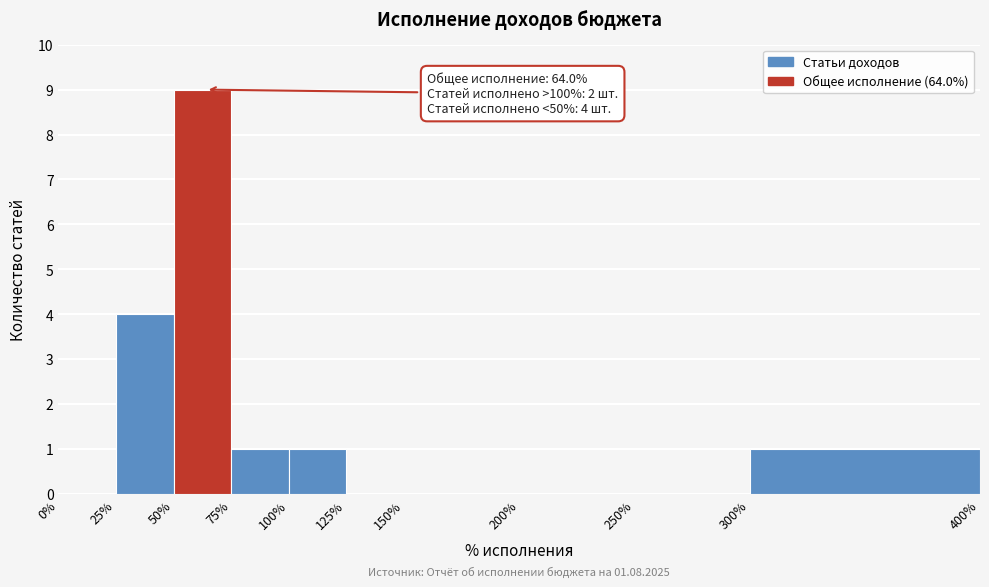

Over which range of the x-axis is the bar tallest?

50% to 75%